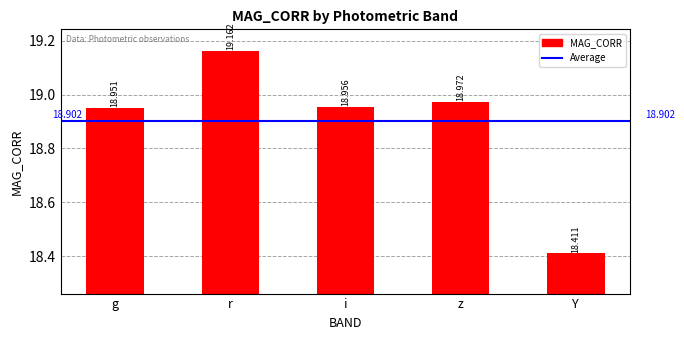

Approximately how many times larger is the value at g compared to z?

1.0